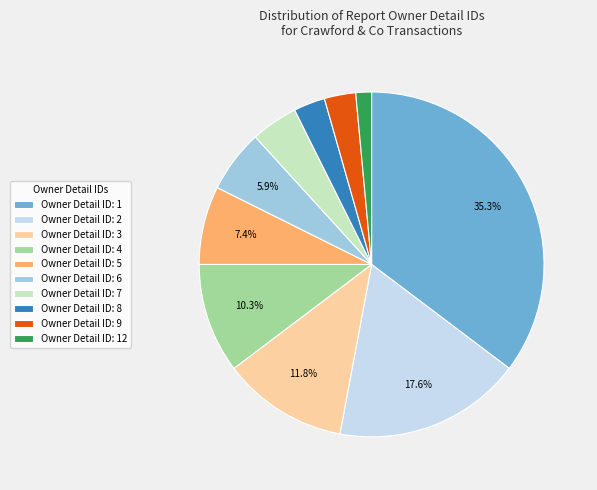

Which category has the biggest portion of the pie?

Owner Detail ID: 1